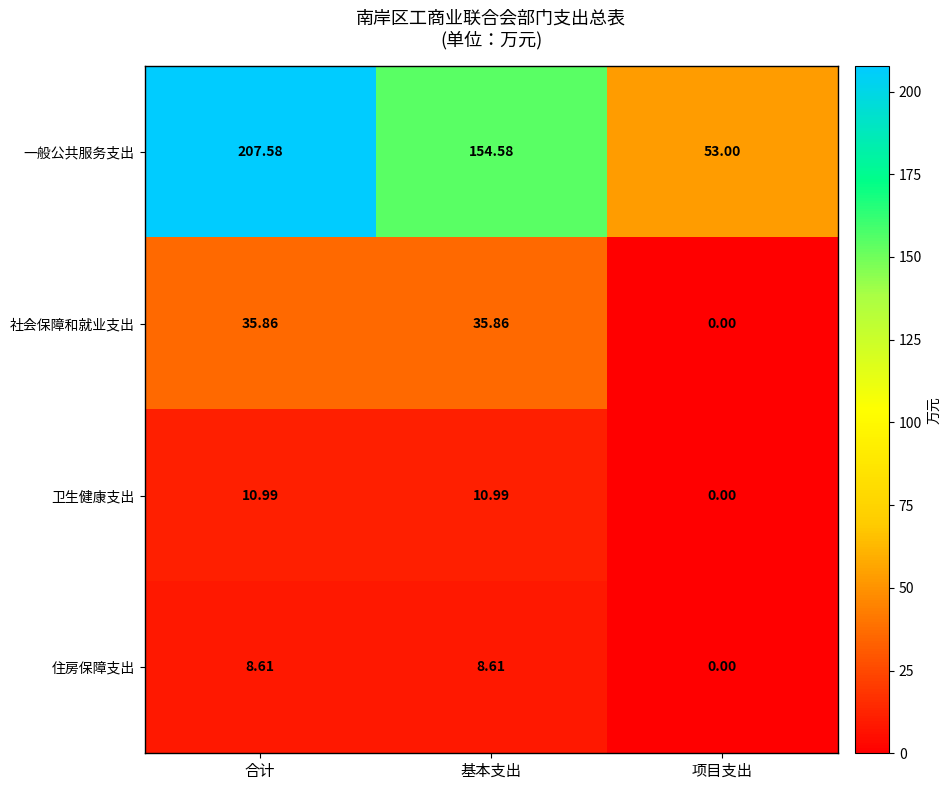

Where is 卫生健康支出 nearest to the value 5?

项目支出